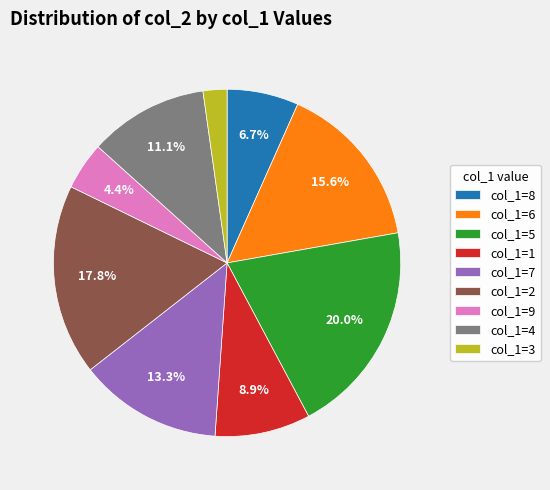

What is the ratio of the value at col_1=4 to the value at col_1=2?

0.6